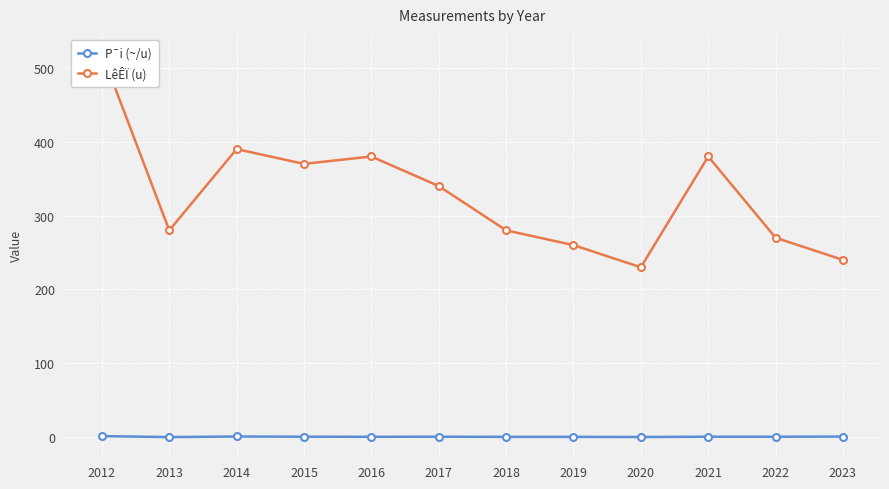

Reading left to right, what are all the values shown in this chart?

P¯i (~/u): 1.4	0.1	0.9	0.6	0.5	0.6	0.4	0.4	0.2	0.6	0.6	0.8
LêÊÏ (u): 520.0	280.0	390.0	370.0	380.0	340.0	280.0	260.0	230.0	380.0	270.0	240.0